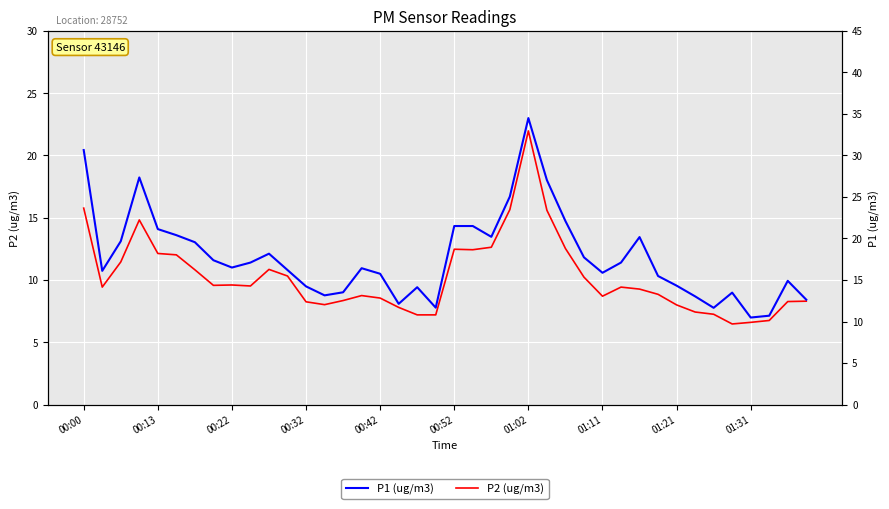

What are all the series names shown in the legend?

P2 (ug/m3), P1 (ug/m3)